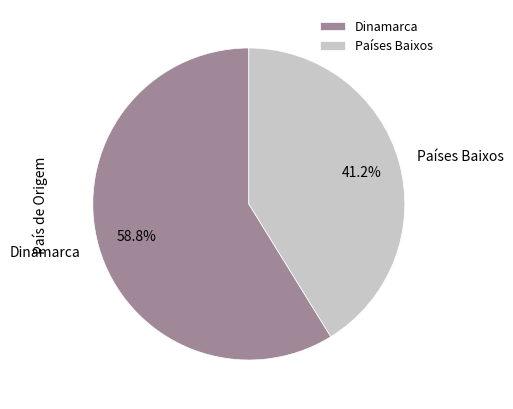

How many segments does this pie chart have?

2